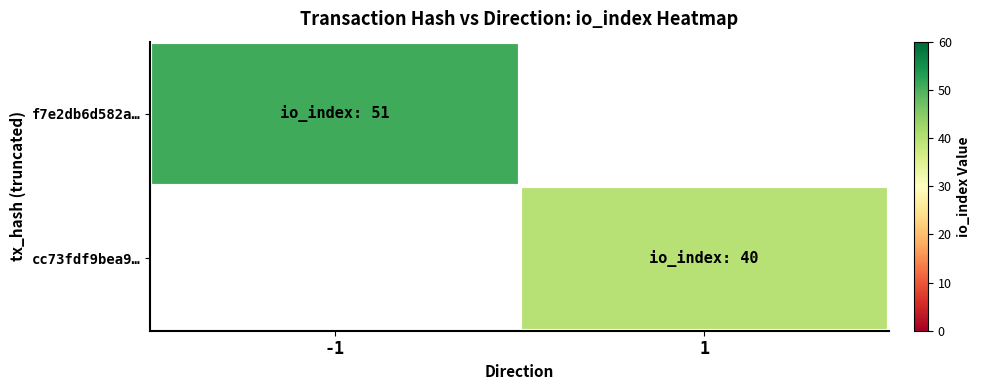

Count the number of data series in this chart.

2